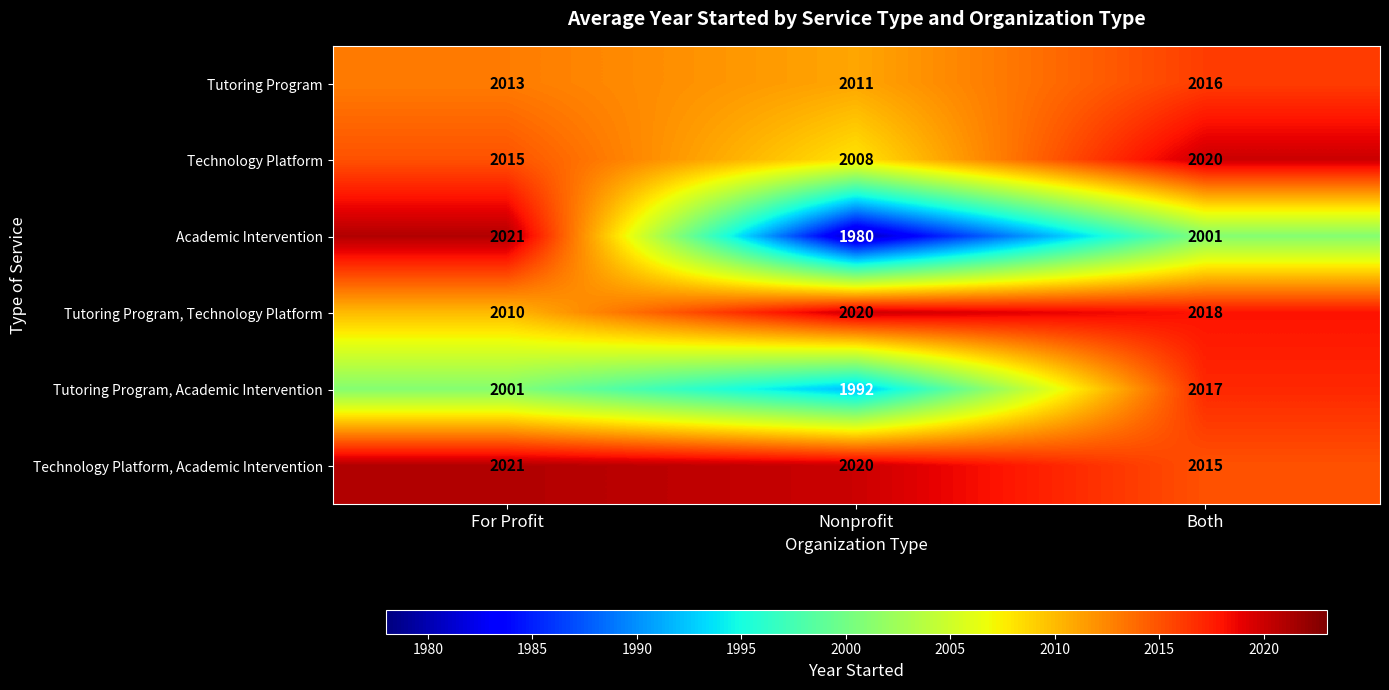

What is the approximate value of Technology Platform, Academic Intervention at Nonprofit?

2020